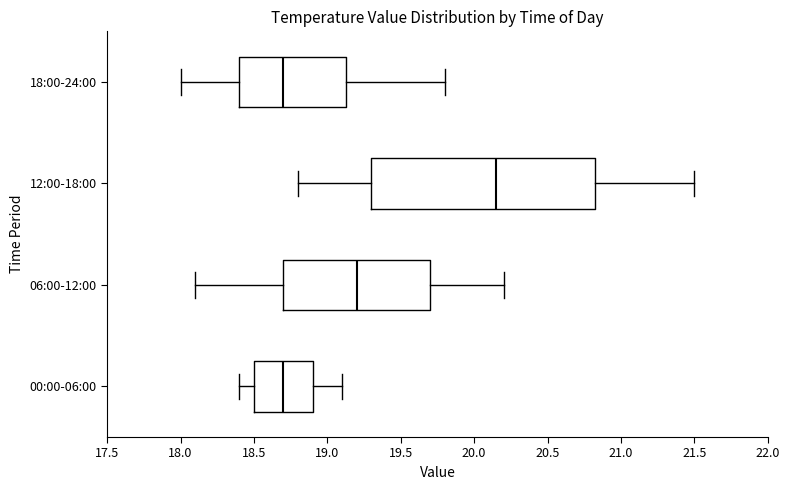

Reading bottom to top, transcribe this box plot: for each box, give where its median line is, the range the box spans, and where its two whiskers end, as read against the x-axis. The values are not printed on the chart, so give them approximately, as read against the axis.

00:00-06:00: median 18.70, box 18.50 to 18.90, whiskers 18.40 to 19.10
06:00-12:00: median 19.20, box 18.70 to 19.70, whiskers 18.10 to 20.20
12:00-18:00: median 20.15, box 19.30 to 20.85, whiskers 18.80 to 21.50
18:00-24:00: median 18.70, box 18.40 to 19.15, whiskers 18.00 to 19.80